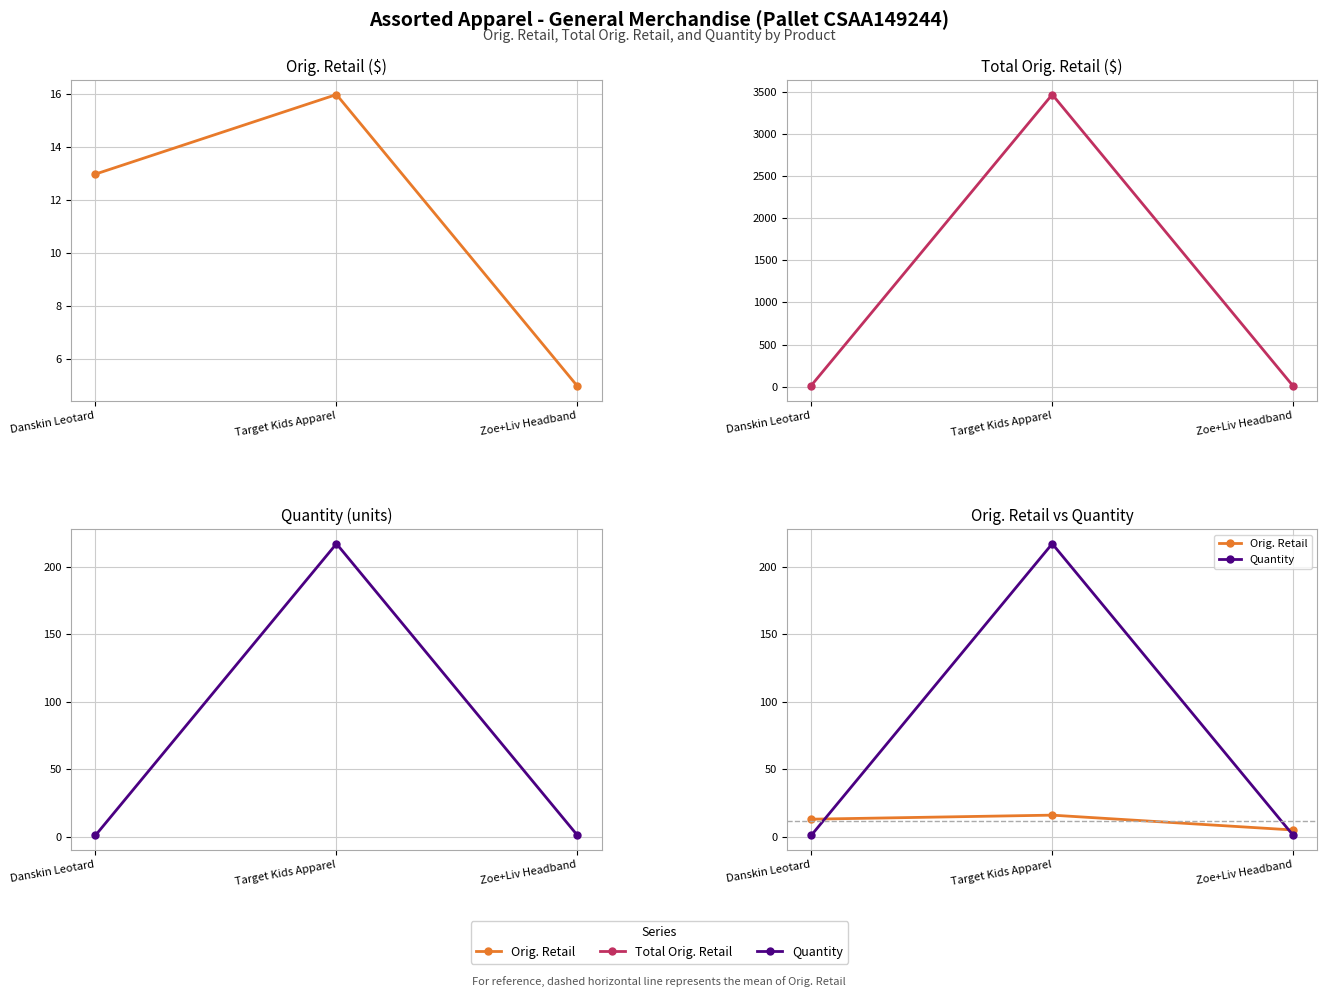

How many lines are shown in the chart?

3